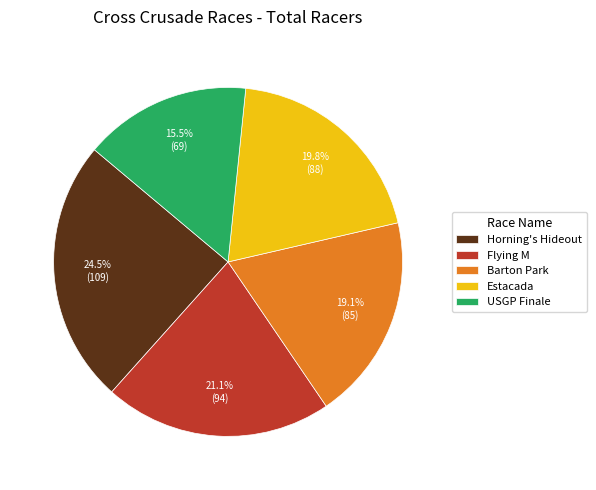

Which category has the smallest portion of the pie?

USGP Finale